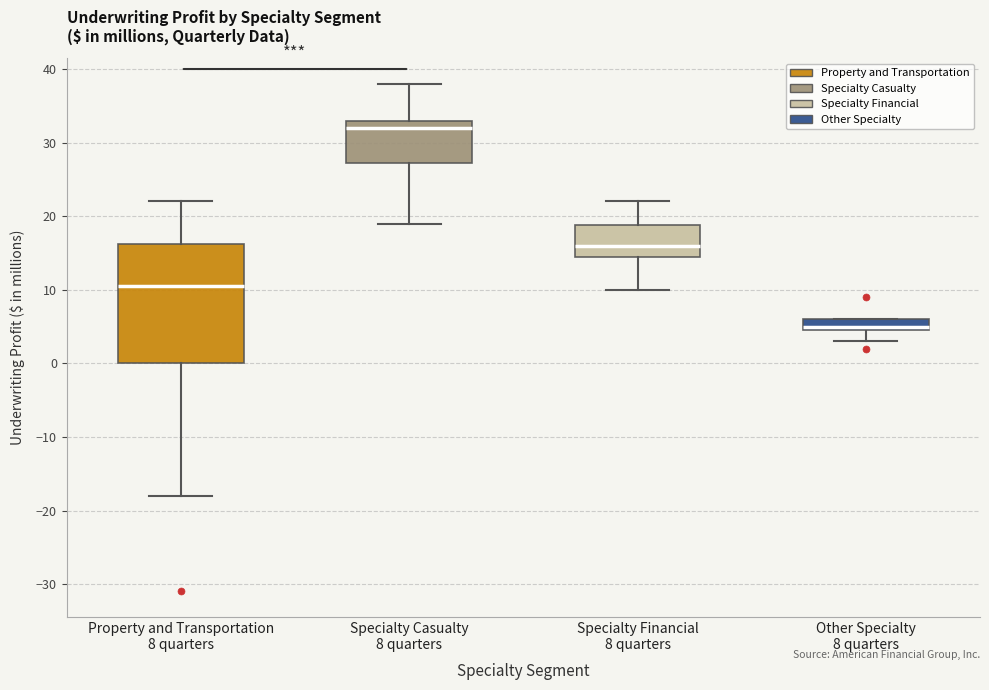

Where does the lower whisker of the box for Specialty Casualty 8 quarters end on the y-axis? The values are not printed on the chart, so give them approximately, as read against the axis.

19